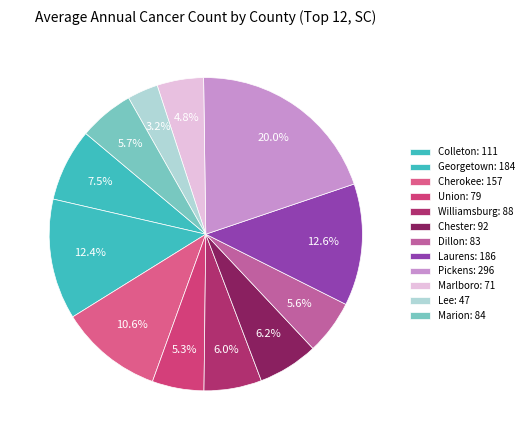

Which slice is the largest?

Pickens